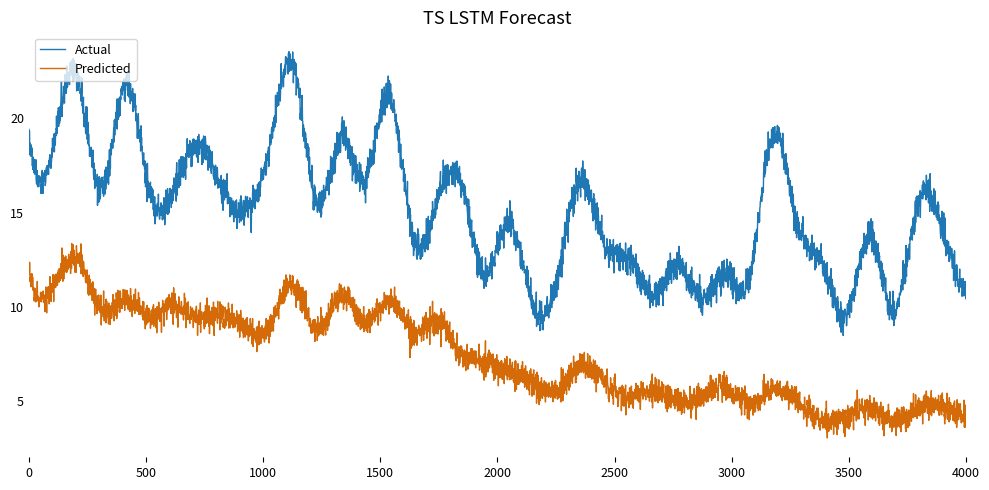

At how many categories does at least one series exceed 7?

4000